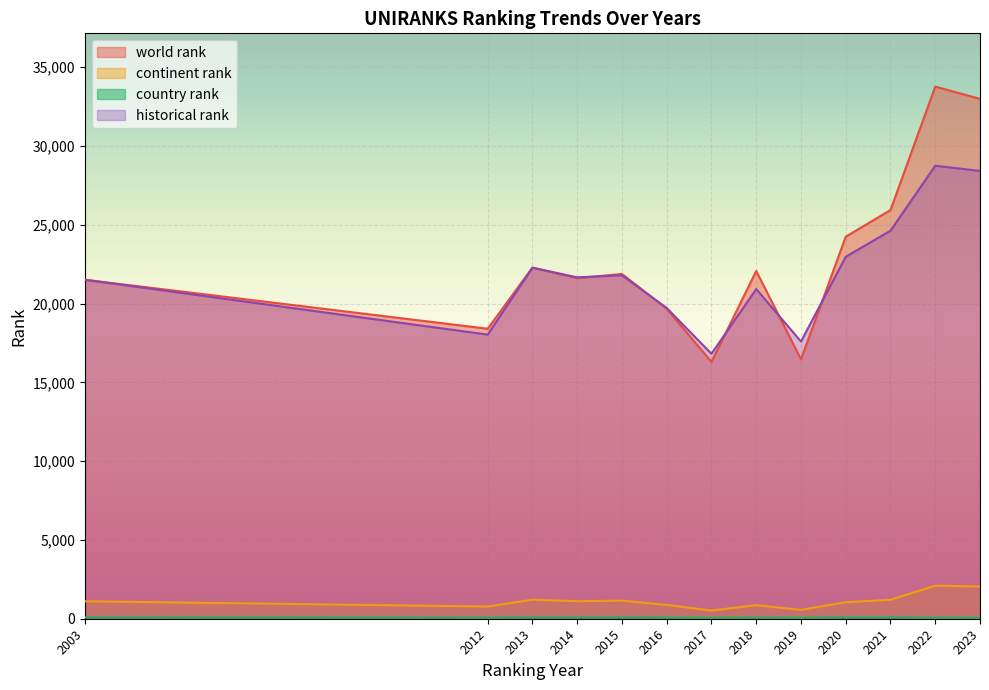

True or false: country rank has more than 2 interior local peaks.

False